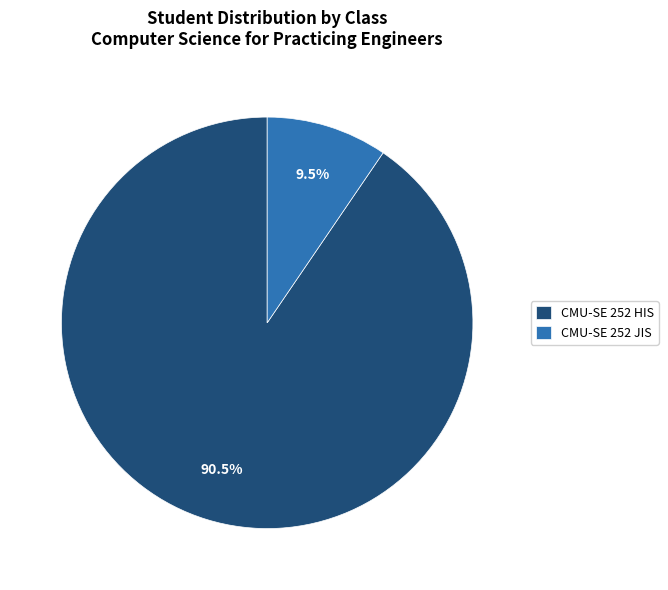

How many segments does this pie chart have?

2